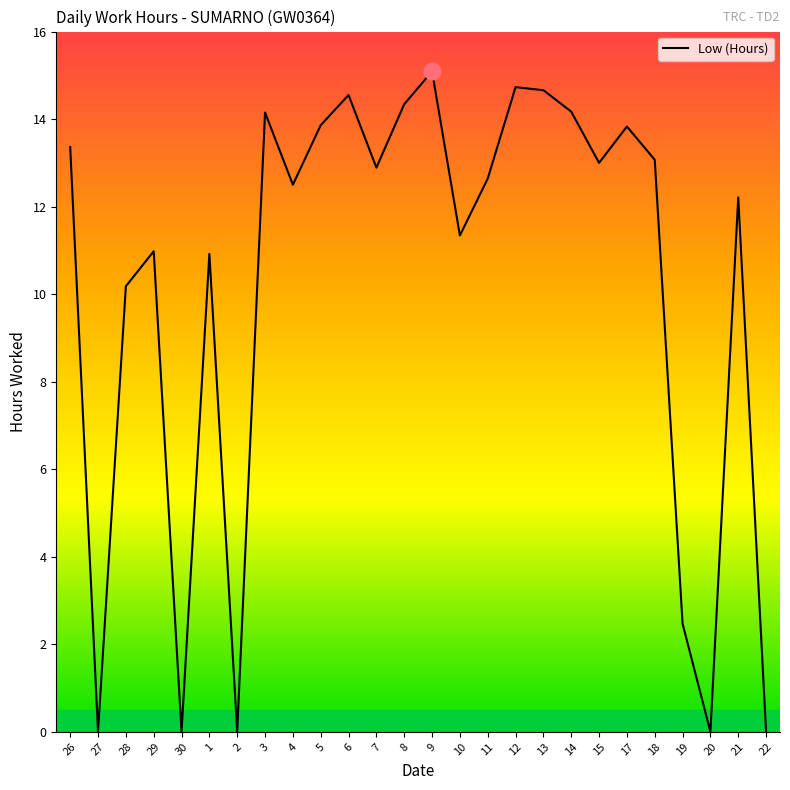

How many interior local valleys (lower than both neighbors) does the data have?

8